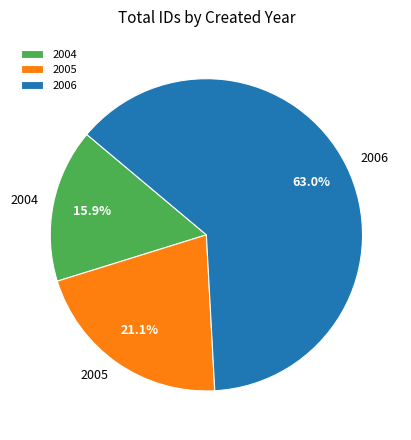

Count the number of slices in the pie.

3